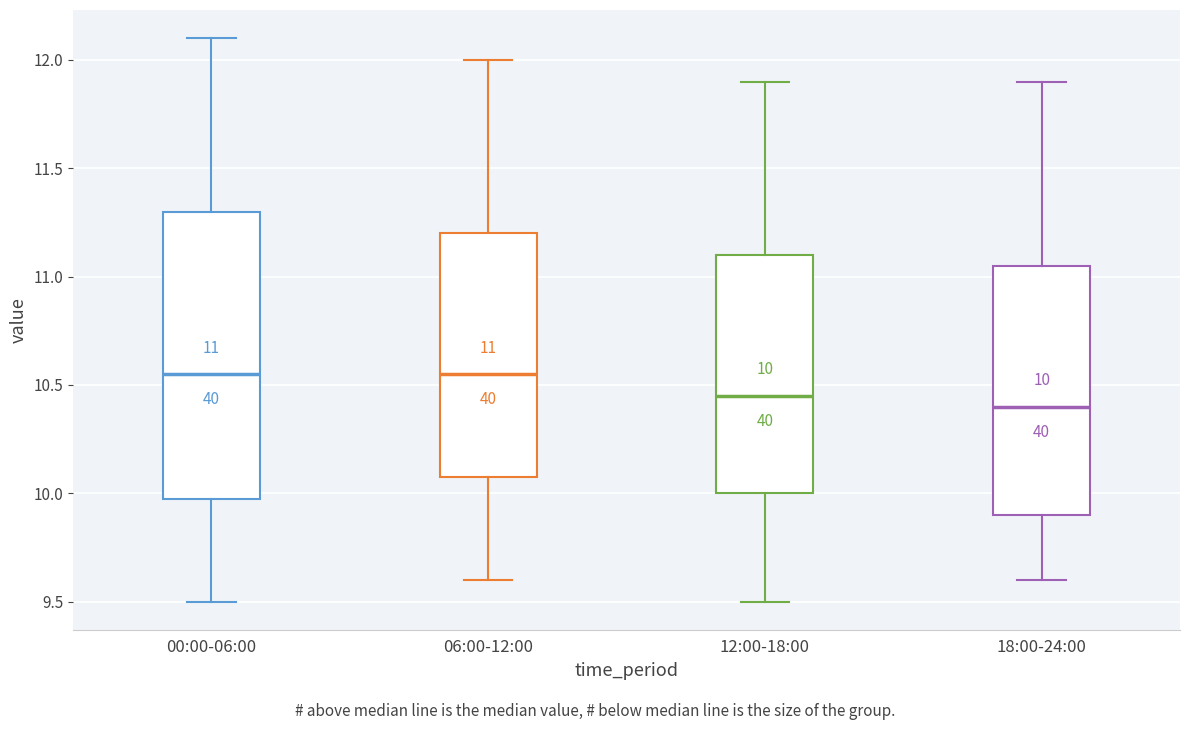

Comparing the boxes themselves (not the whiskers), which one is the tallest?

00:00-06:00